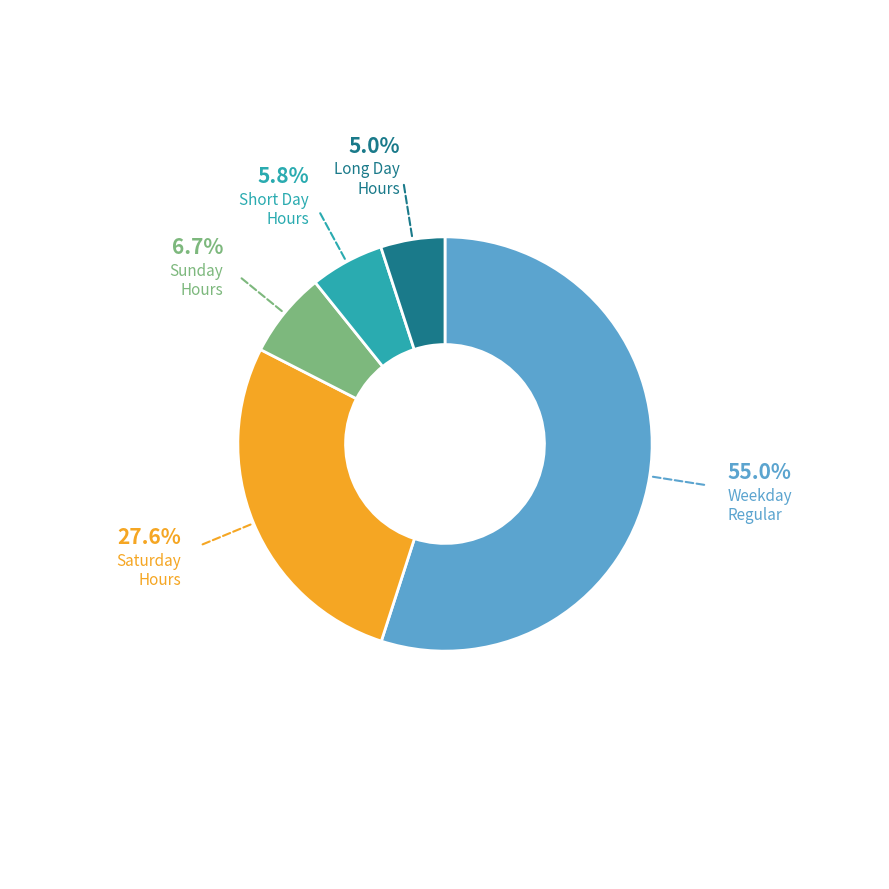

Is there any slice that represents more than half of the pie?

Yes